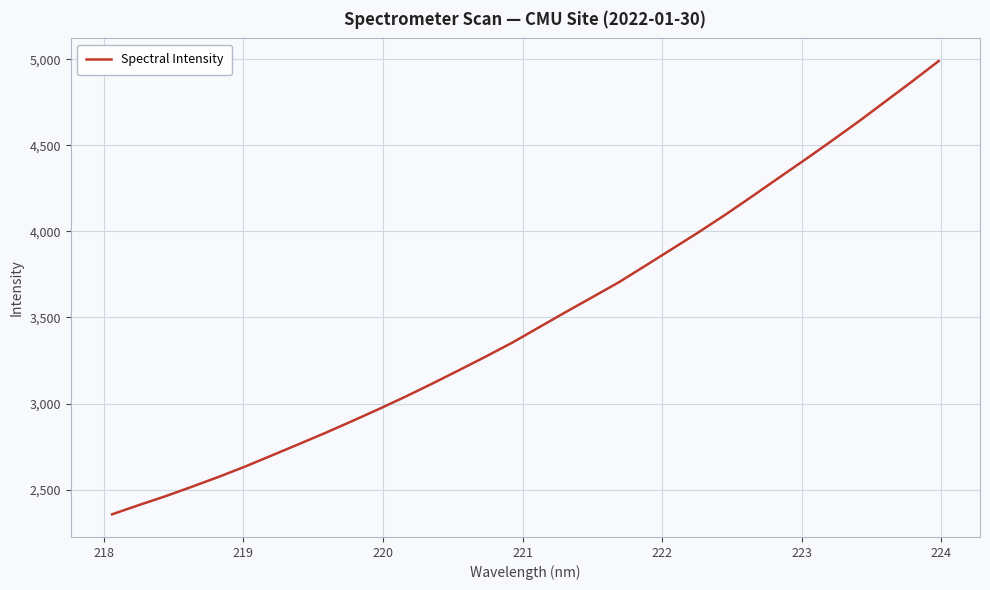

What is the smallest value displayed?

2356.5